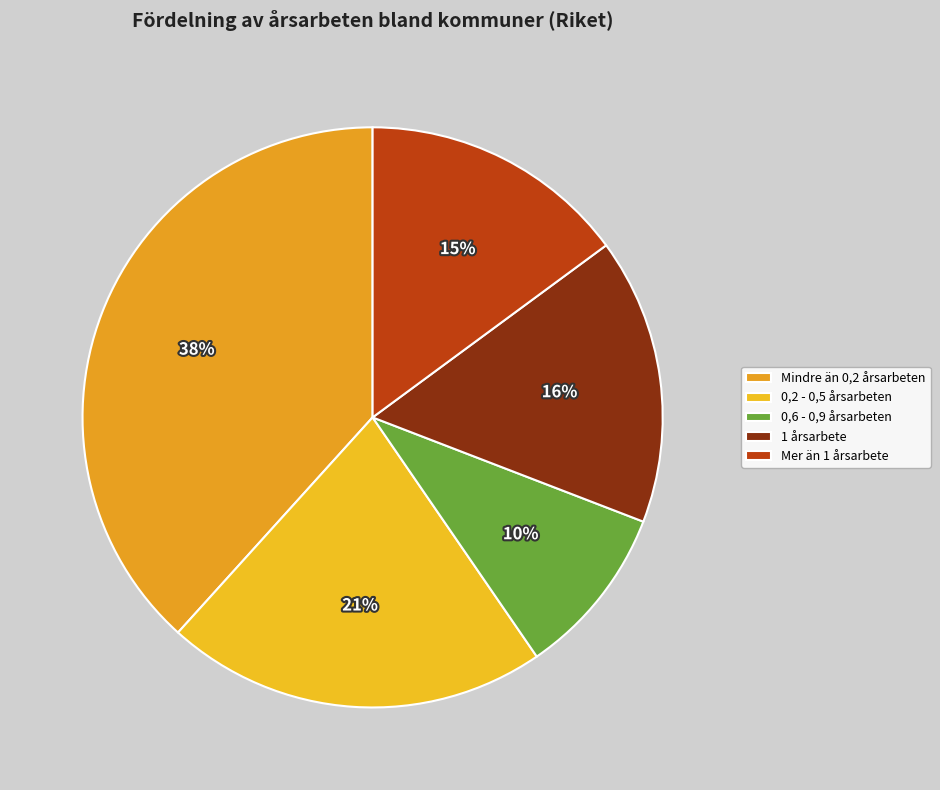

The Mer än 1 årsarbete slice represents 15% of the pie. True or false?

True